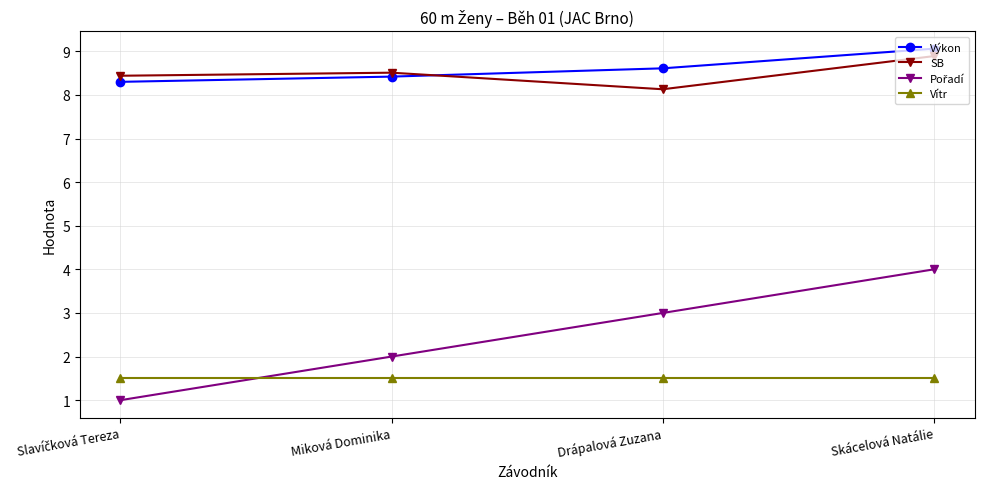

What is the minimum value shown in the chart?

1.0